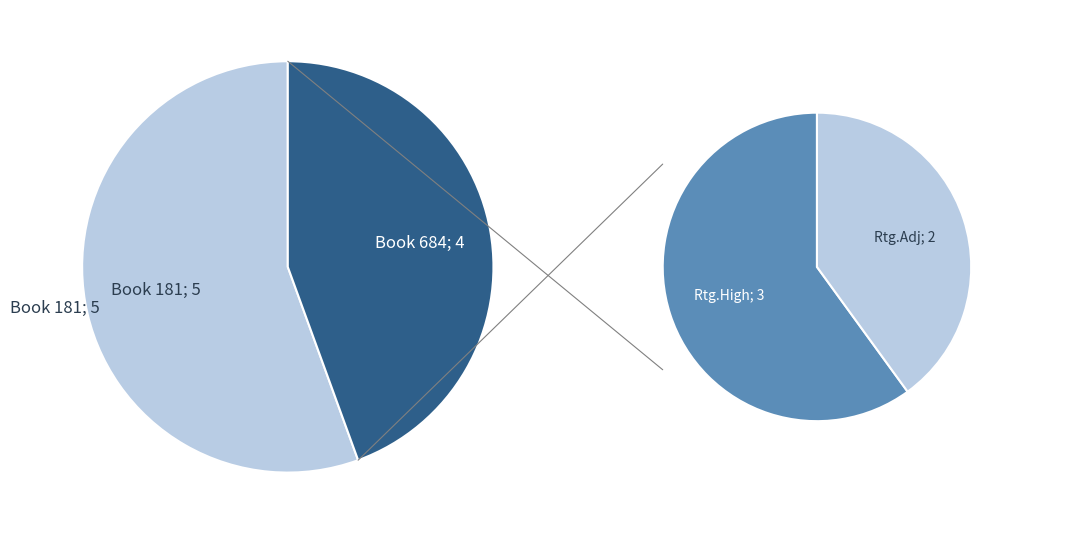

What is the smallest slice in the pie chart?

684